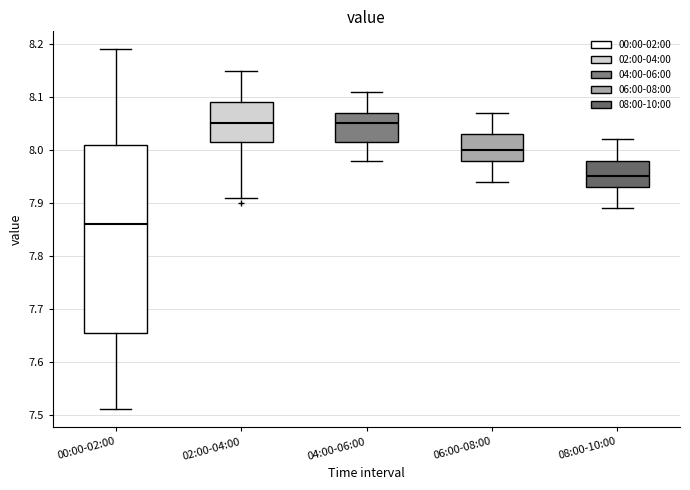

Comparing the boxes themselves (not the whiskers), which one is the tallest?

00:00-02:00